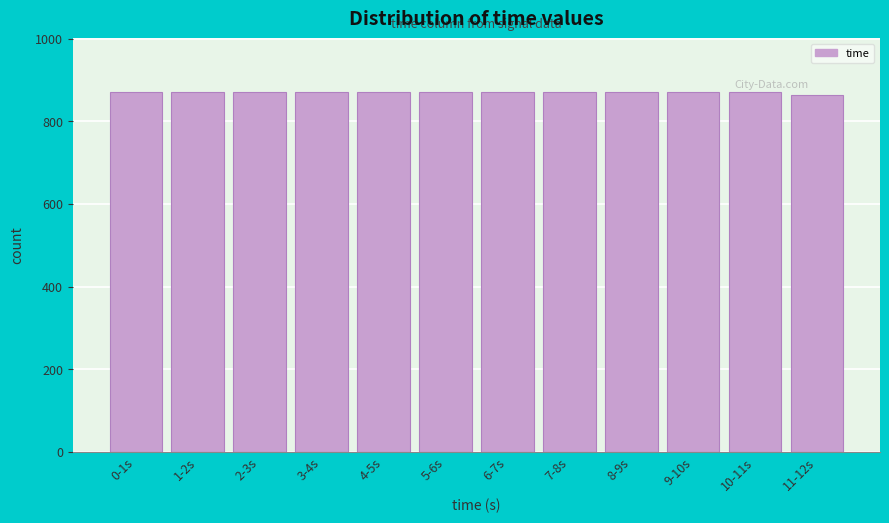

Reading left to right, transcribe all the data shown in this chart.

870	870	870	870	870	870	870	870	870	870	870	864